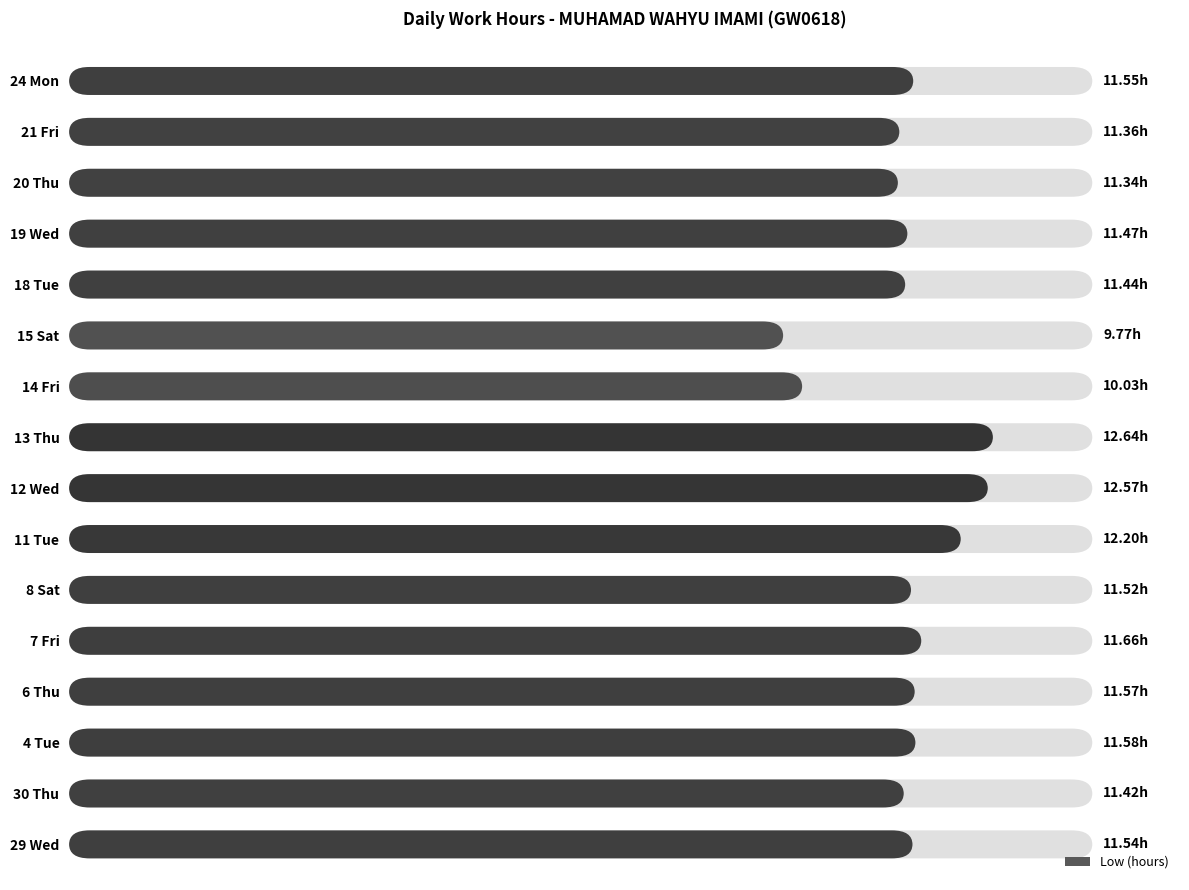

Reading left to right, transcribe all the data shown in this chart.

29 Wed=11.5	30 Thu=11.4	4 Tue=11.6	6 Thu=11.6	7 Fri=11.7	8 Sat=11.5	11 Tue=12.2	12 Wed=12.6	13 Thu=12.6	14 Fri=10.0	15 Sat=9.8	18 Tue=11.4	19 Wed=11.5	20 Thu=11.3	21 Fri=11.4	24 Mon=11.6